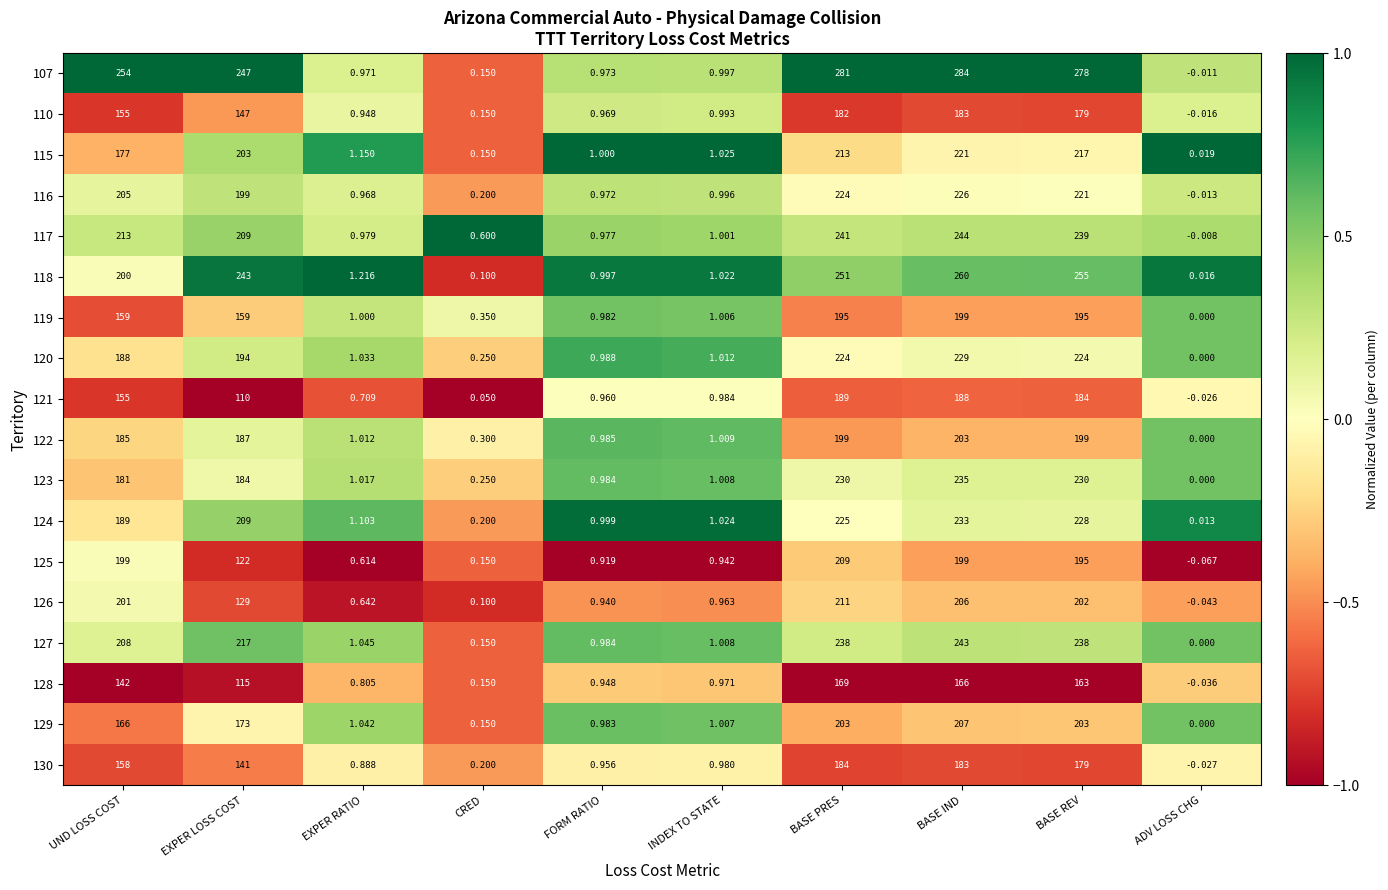

List the labels in order of 124 value, smallest first.

ADV LOSS CHG, CRED, FORM RATIO, INDEX TO STATE, EXPER RATIO, UND LOSS COST, EXPER LOSS COST, BASE PRES, BASE REV, BASE IND